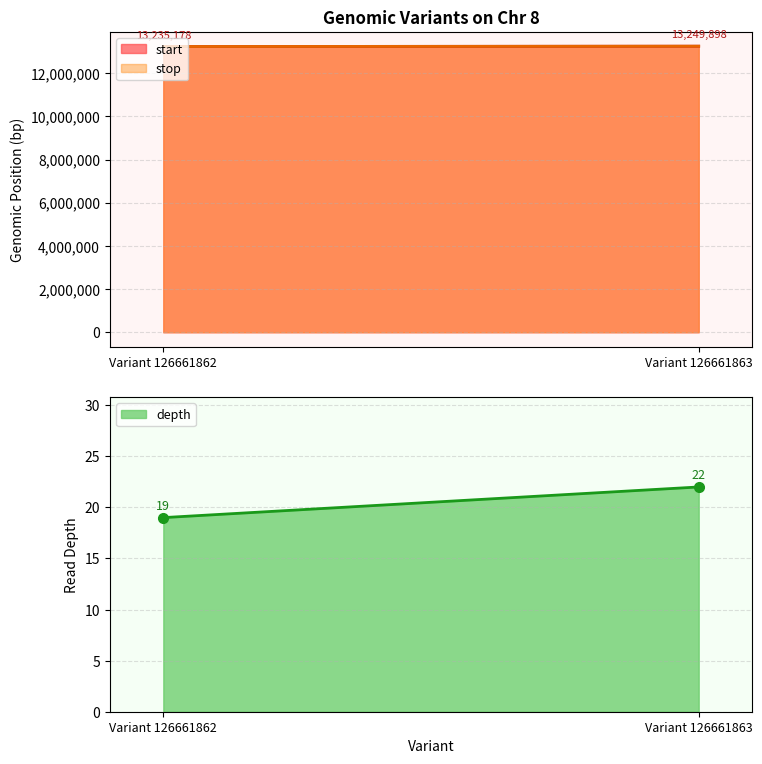

At Variant 126661863, list the series in order from smallest to largest.

depth, start, stop